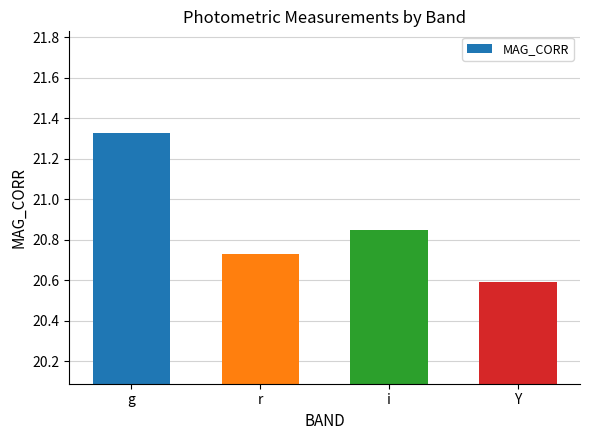

What is the change in value from g to i?

-0.5